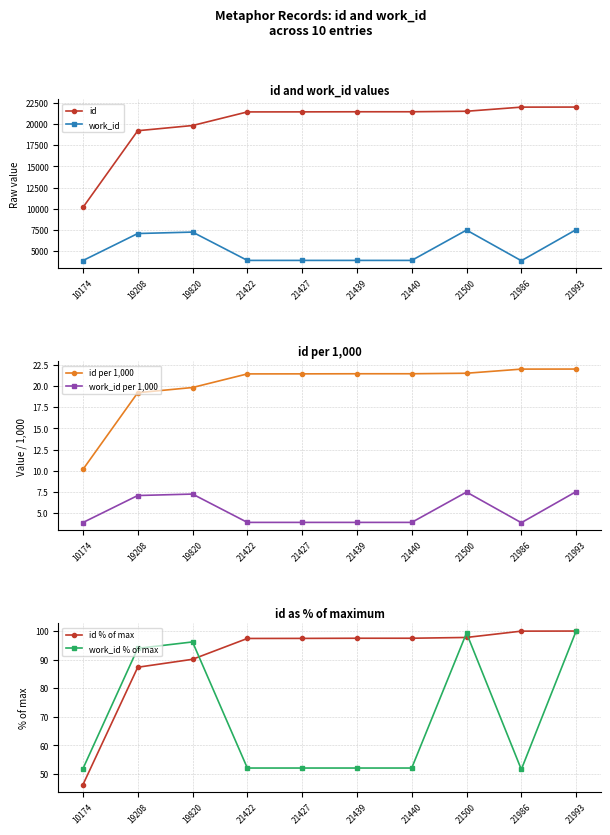

True or false: id % of max and work_id cross at least once.

False